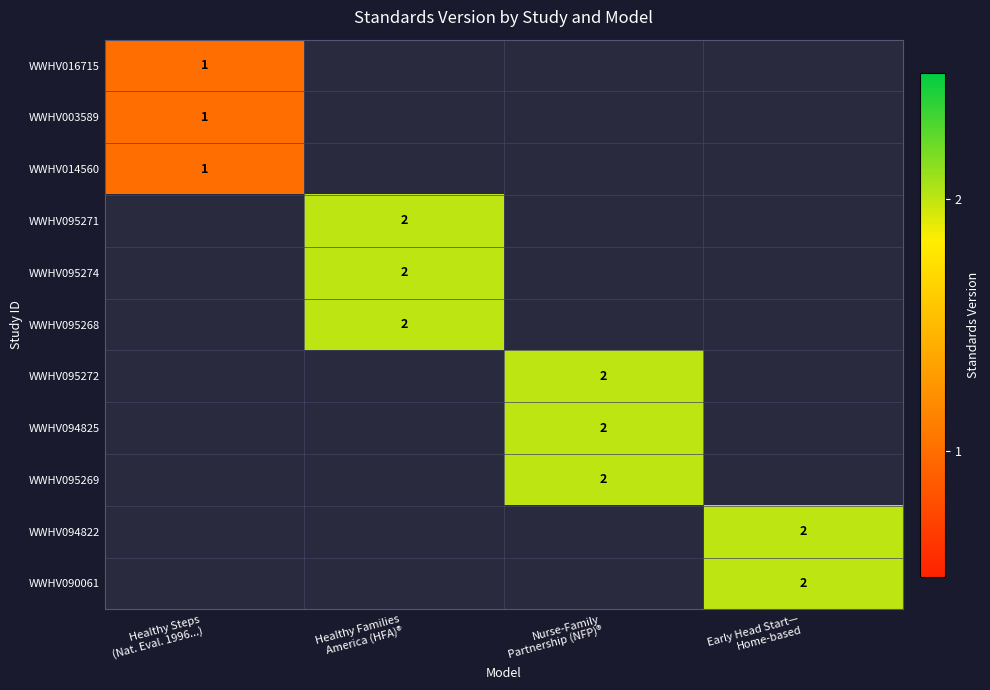

Which label corresponds to the largest value in the chart?

Healthy Families
America (HFA)®